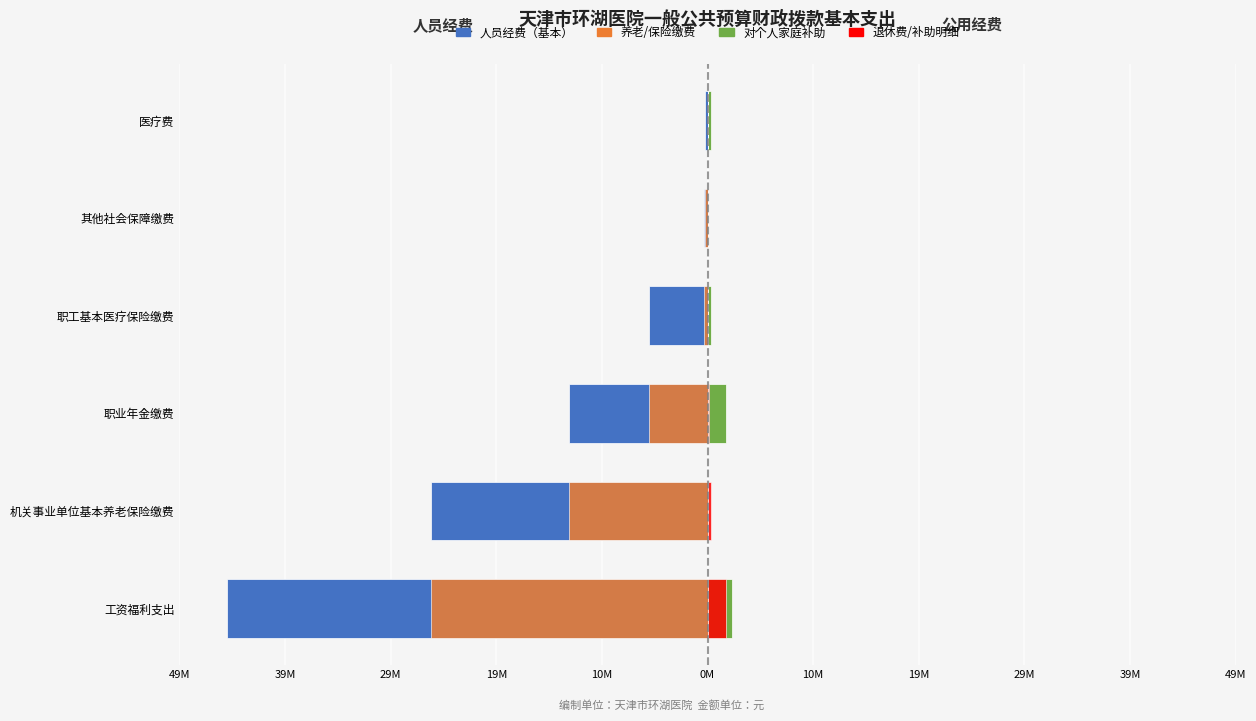

How many data points in 养老/保险缴费 are less than -325000?

3